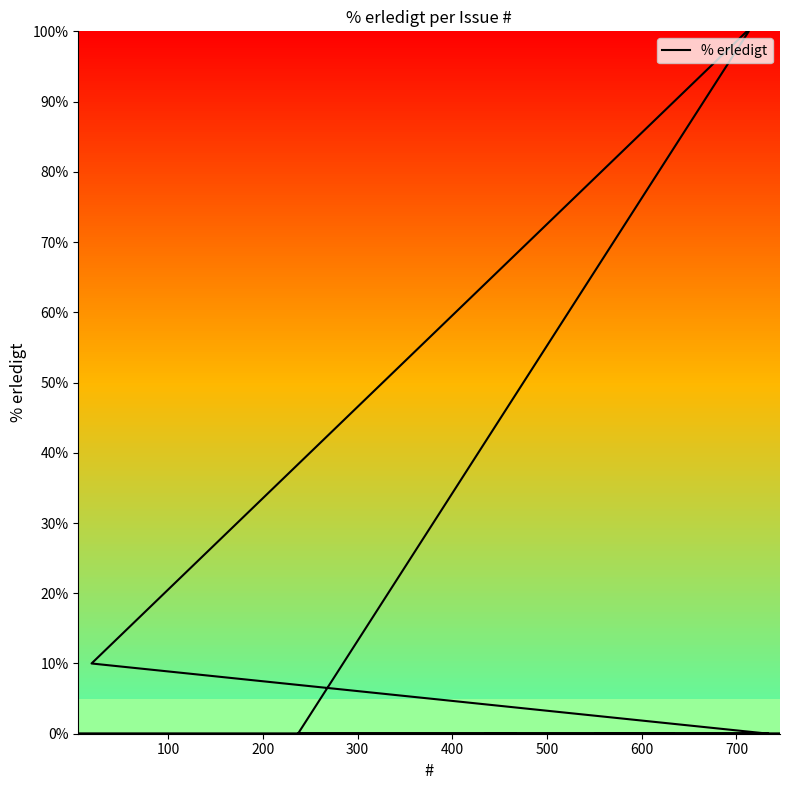

How many distinct data groups are displayed?

1